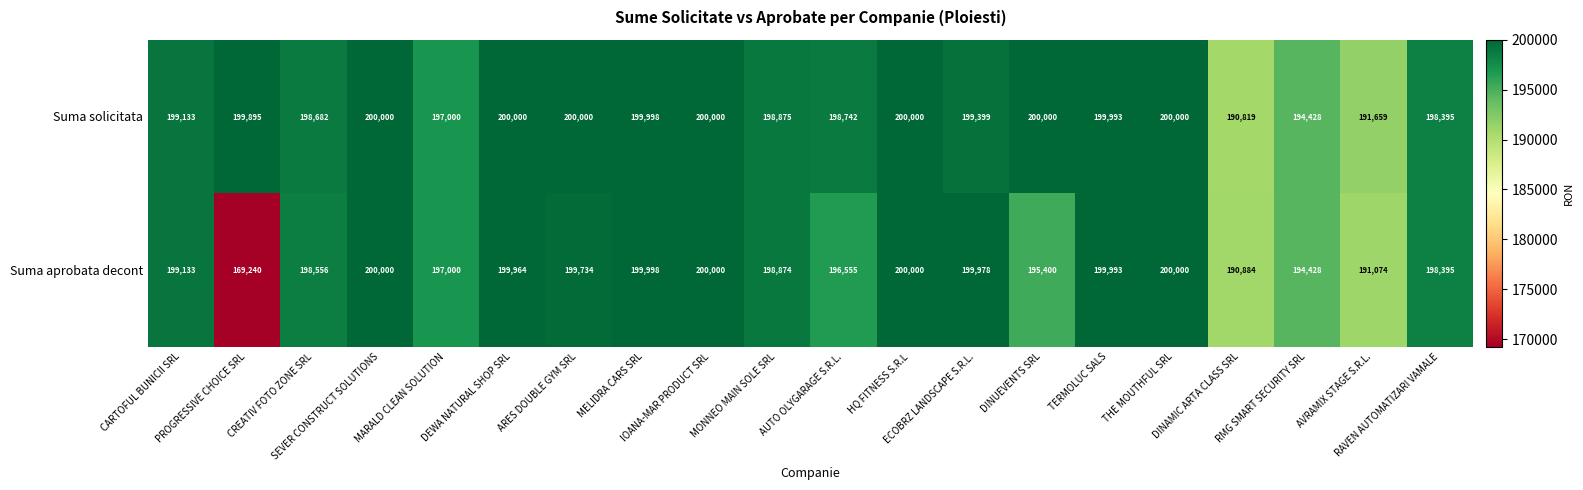

At how many categories does at least one series exceed 176152?

20